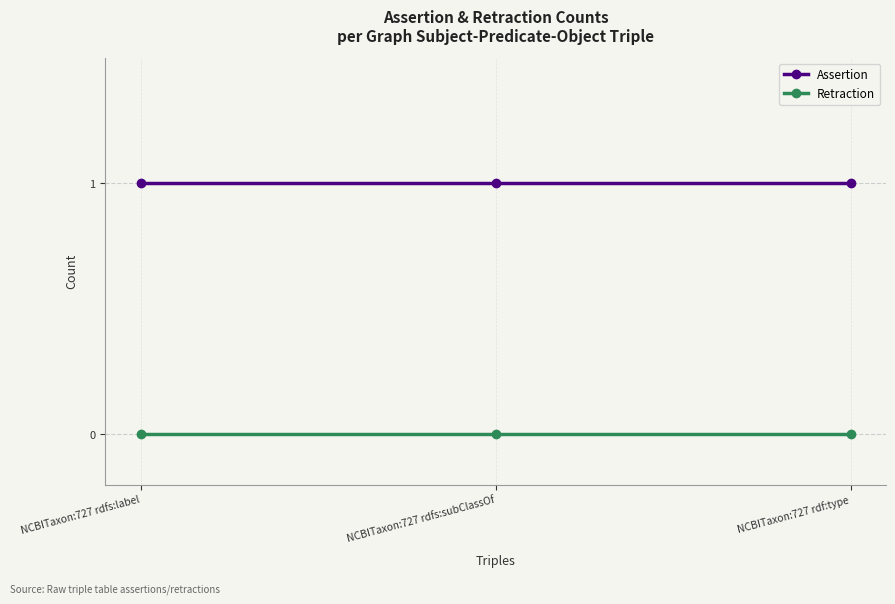

What is the spread (max minus min) of values at NCBITaxon:727 rdfs:label?

1